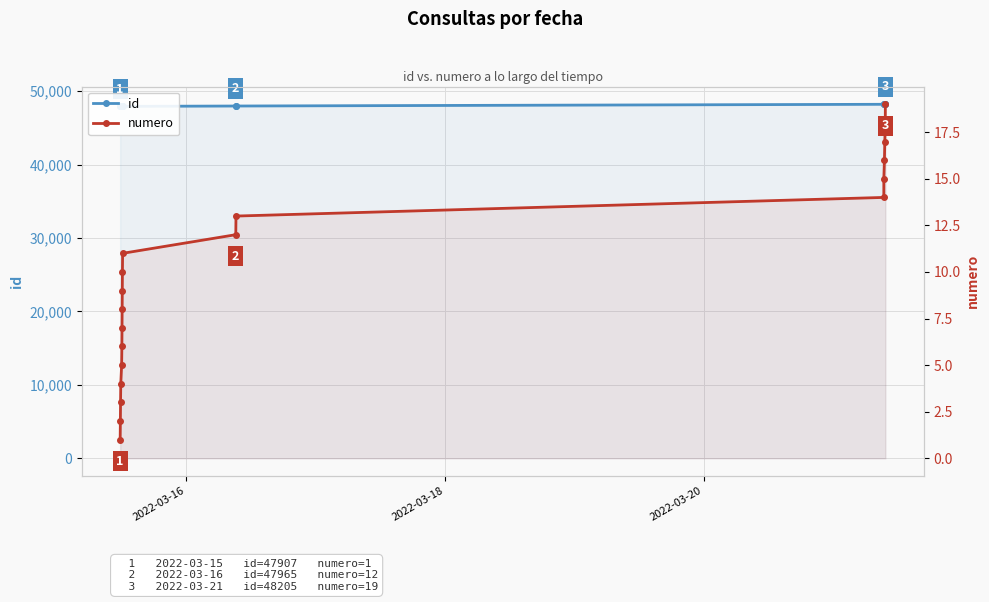

Which series has the largest range (max minus min)?

id